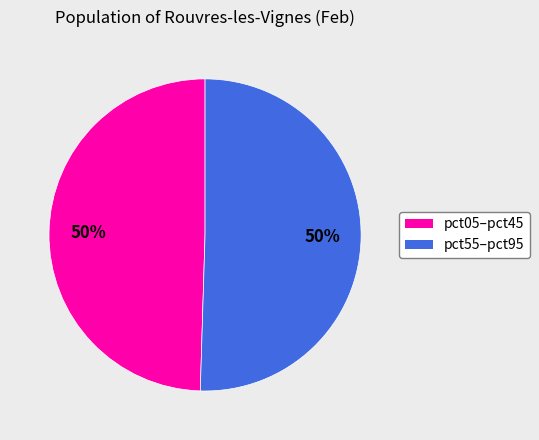

To the nearest percent, what is the average slice percentage?

50%